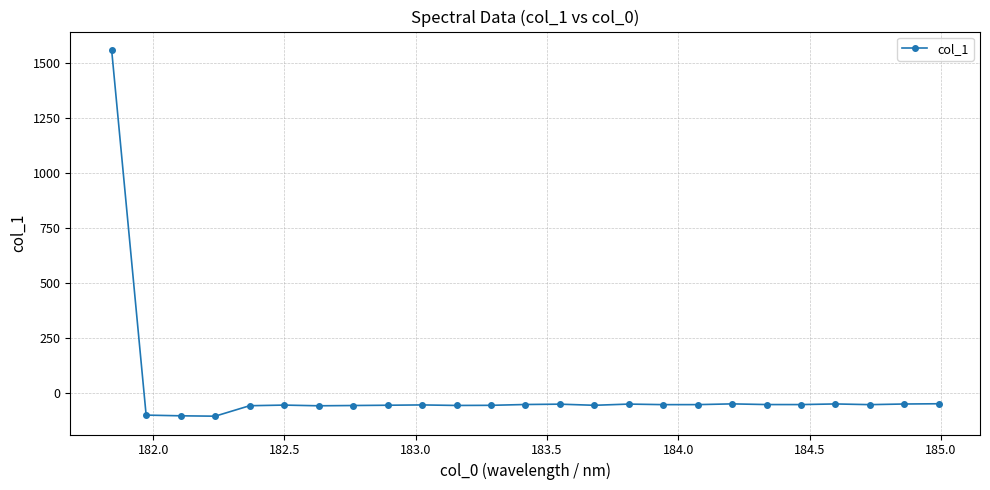

How many distinct data groups are displayed?

1